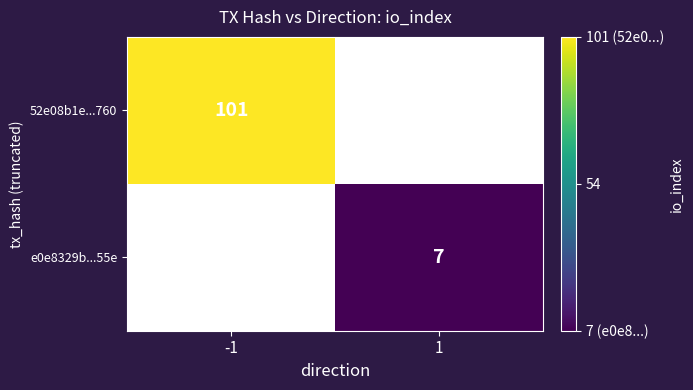

Count the number of data series in this chart.

2